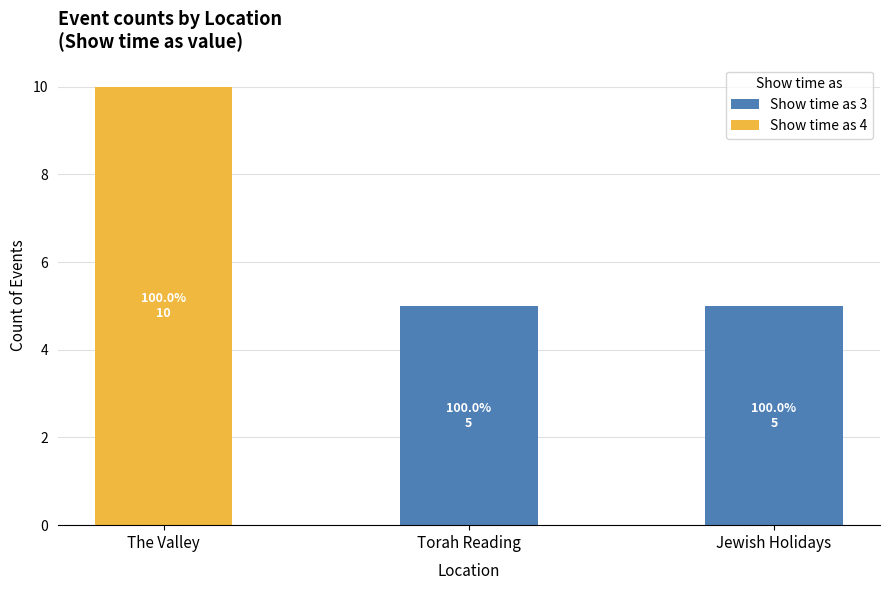

At which category is the sum across all series the highest?

The Valley